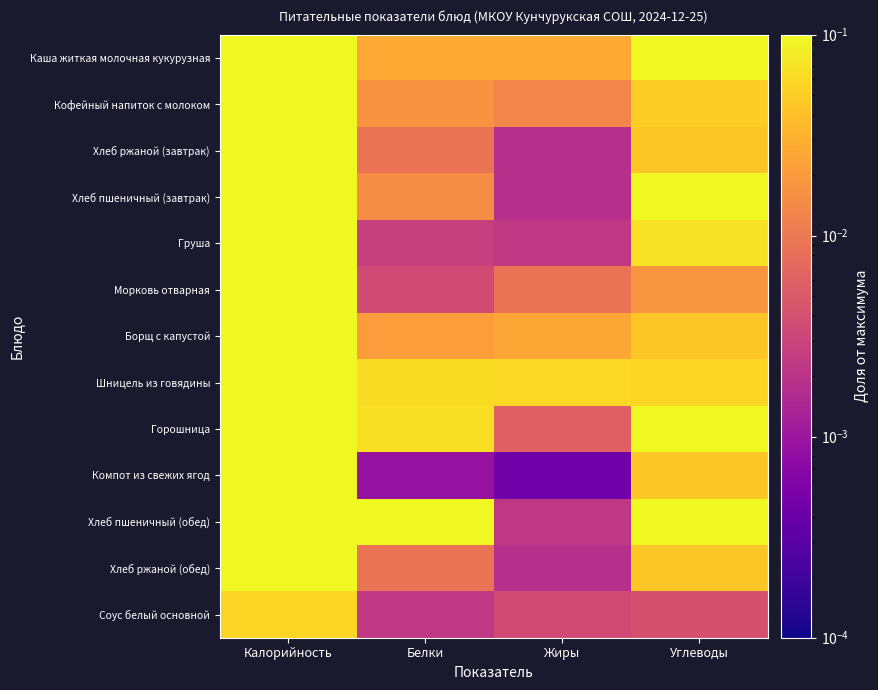

Rank the series by their maximum value, from highest to lowest.

Шницель из говядины, Каша житкая молочная кукурузная, Горошница, Хлеб пшеничный (обед), Борщ с капустой, Хлеб пшеничный (завтрак), Кофейный напиток с молоком, Груша, Хлеб ржаной (завтрак), Хлеб ржаной (обед), Компот из свежих ягод, Морковь отварная, Соус белый основной